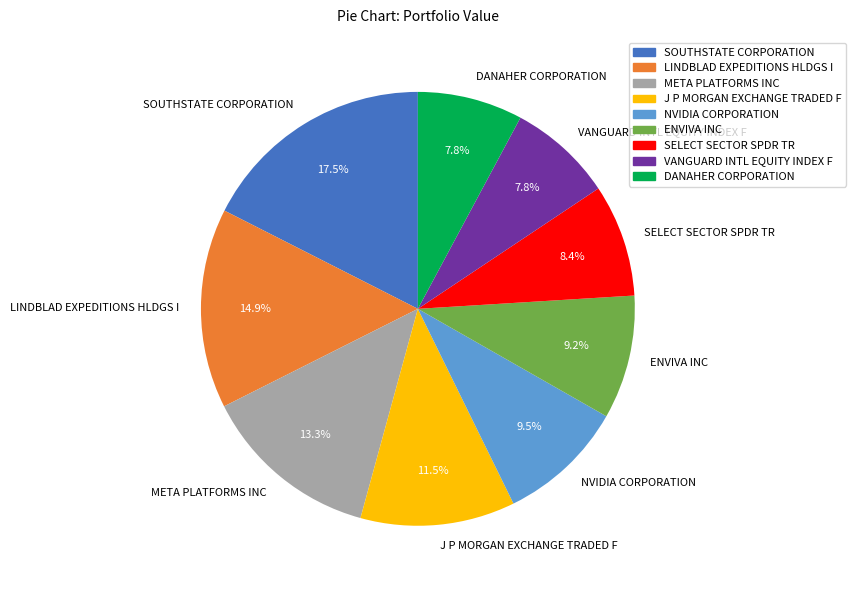

What is the total percentage of META PLATFORMS INC and LINDBLAD EXPEDITIONS HLDGS I?

28.2%